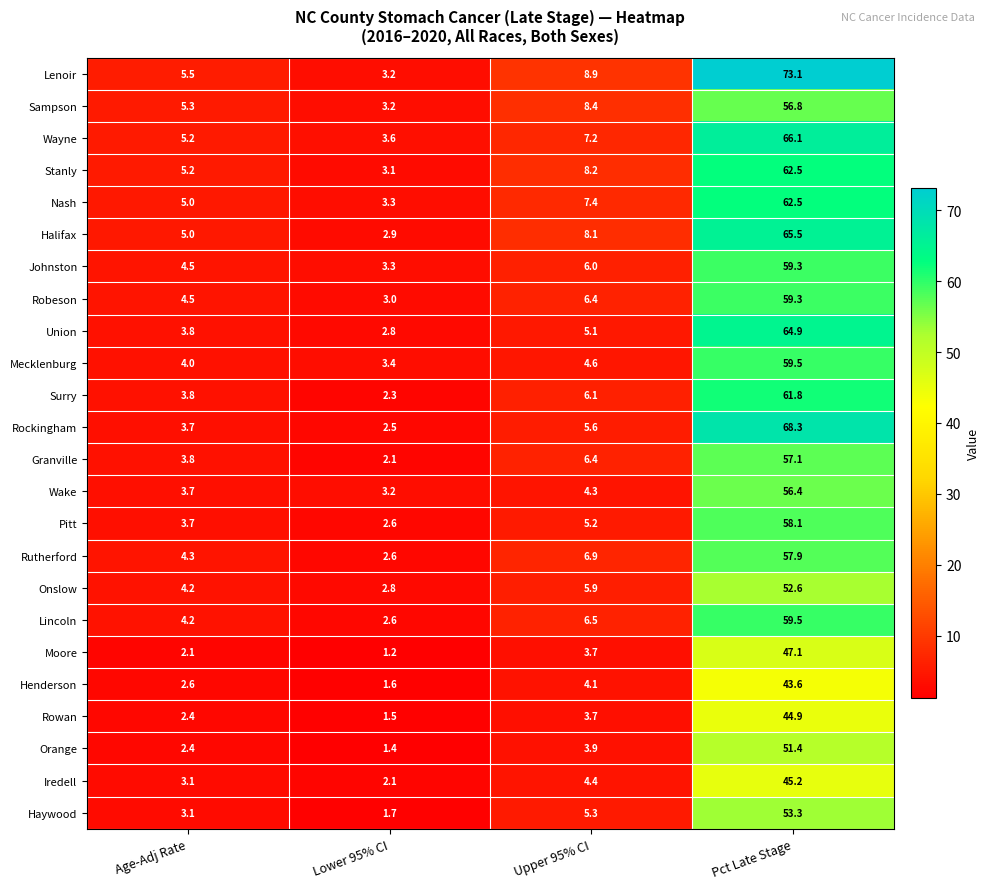

Which series changed the most between Age-Adj Rate and Upper 95% CI?

Lenoir